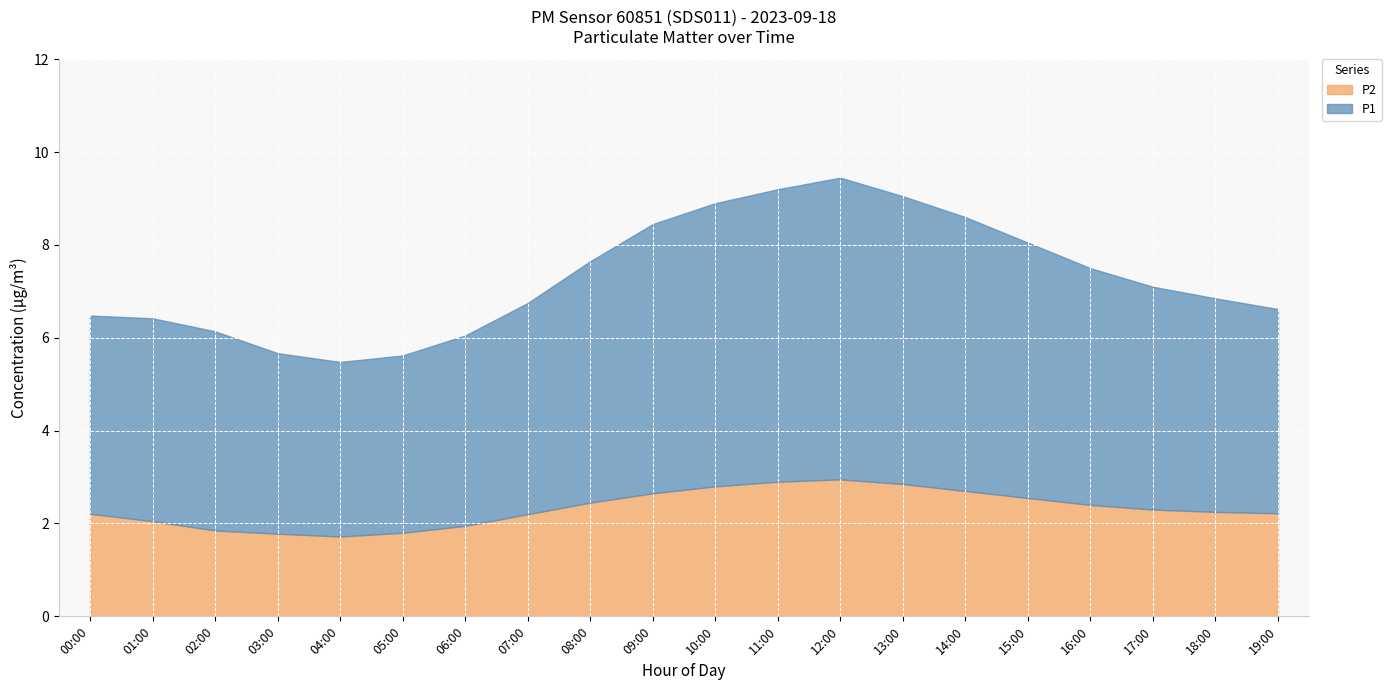

What position from the left is 11:00?

12